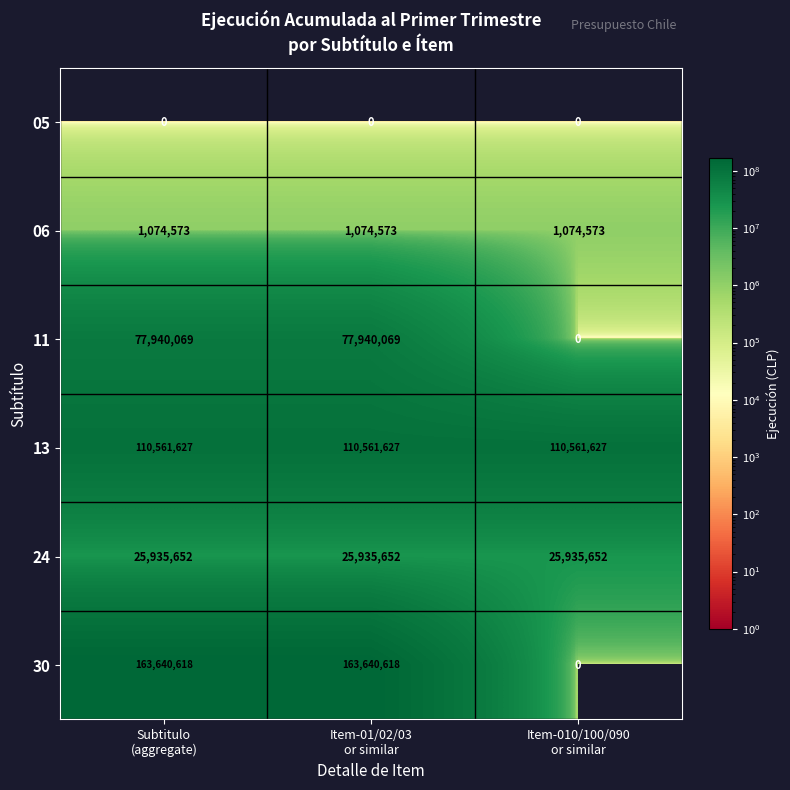

Reading left to right, extract all data points from this chart.

05: 0	0	0
06: 1074573	1074573	1074573
11: 77940069	77940069	0
13: 110561627	110561627	110561627
24: 25935652	25935652	25935652
30: 163640618	163640618	0